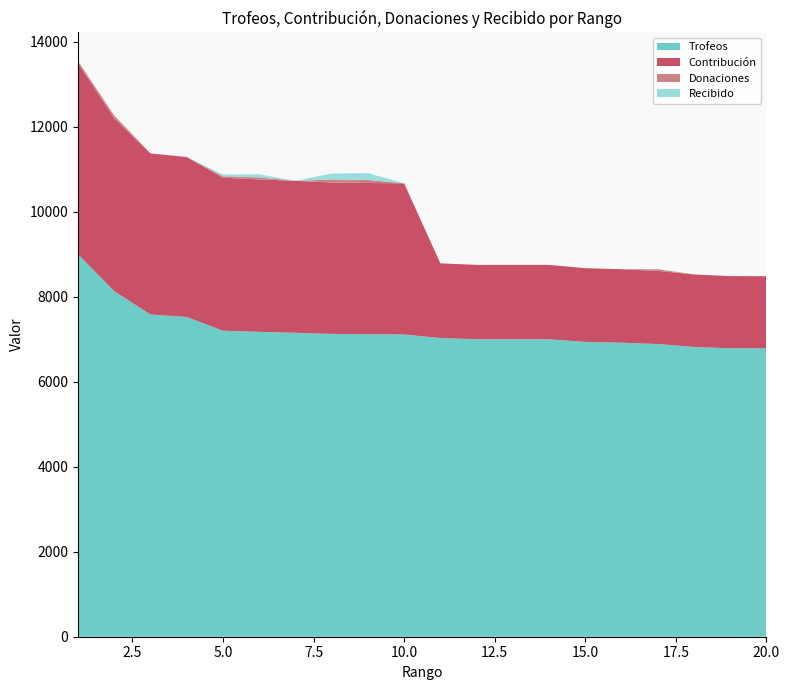

Reading right to left, transcribe all the data shown in this chart.

Trofeos: 6787	6789	6820	6888	6919	6939	7000	7000	7000	7030	7113	7119	7126	7152	7175	7201	7526	7583	8132	9000
Contribución: 1696	1697	1705	1722	1729	1734	1750	1750	1750	1757	3556	3559	3563	3576	3587	3600	3763	3791	4066	4500
Donaciones: 0	0	0	38	0	0	0	0	0	0	0	72	70	0	48	35	0	0	64	44
Recibido: 0	0	0	8	0	0	0	0	0	0	0	160	140	0	72	40	0	0	0	0